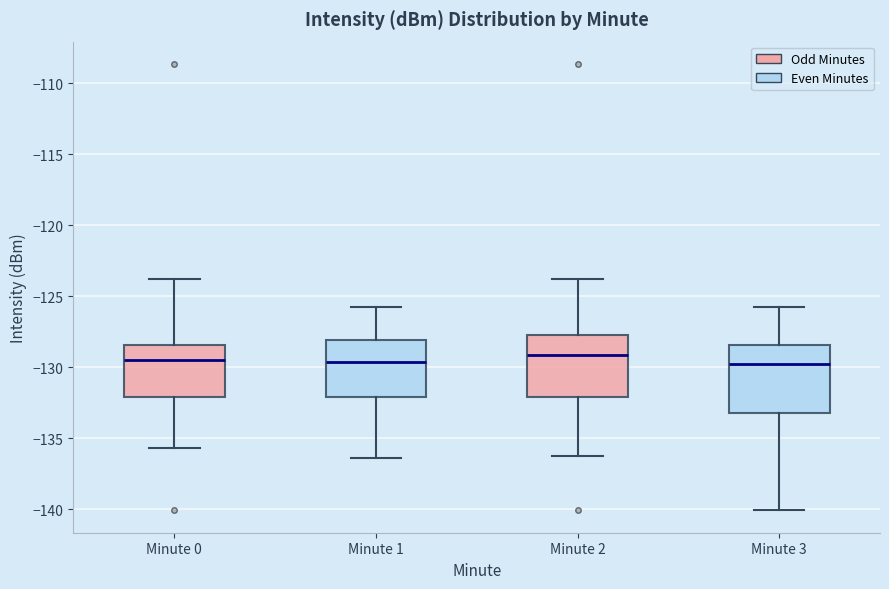

Where does the median line of the box for Minute 3 sit on the y-axis? The values are not printed on the chart, so give them approximately, as read against the axis.

-130.0